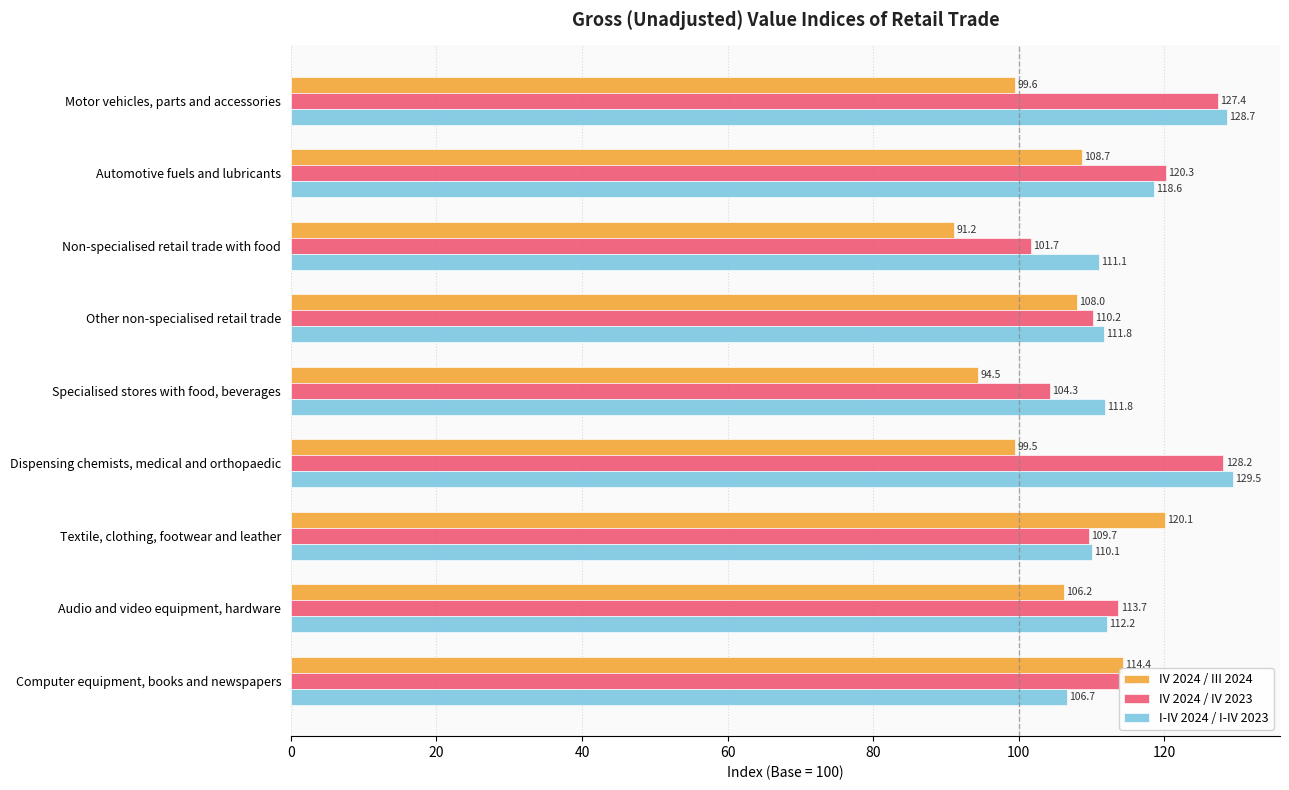

What is the difference between the I-IV 2024 / I-IV 2023 values at Other non-specialised retail trade and Non-specialised retail trade with food?

0.7